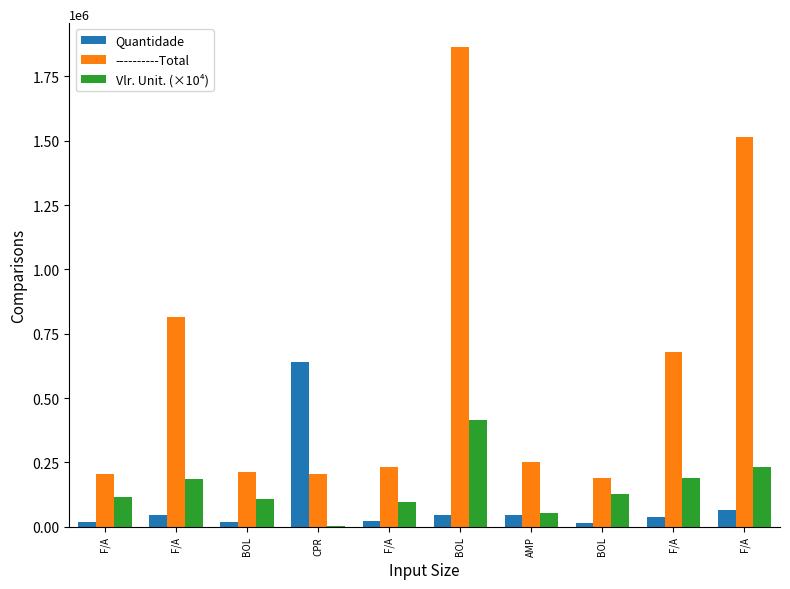

True or false: Vlr. Unit. (×10⁴) has a value of 126997.7 at F/A.

False